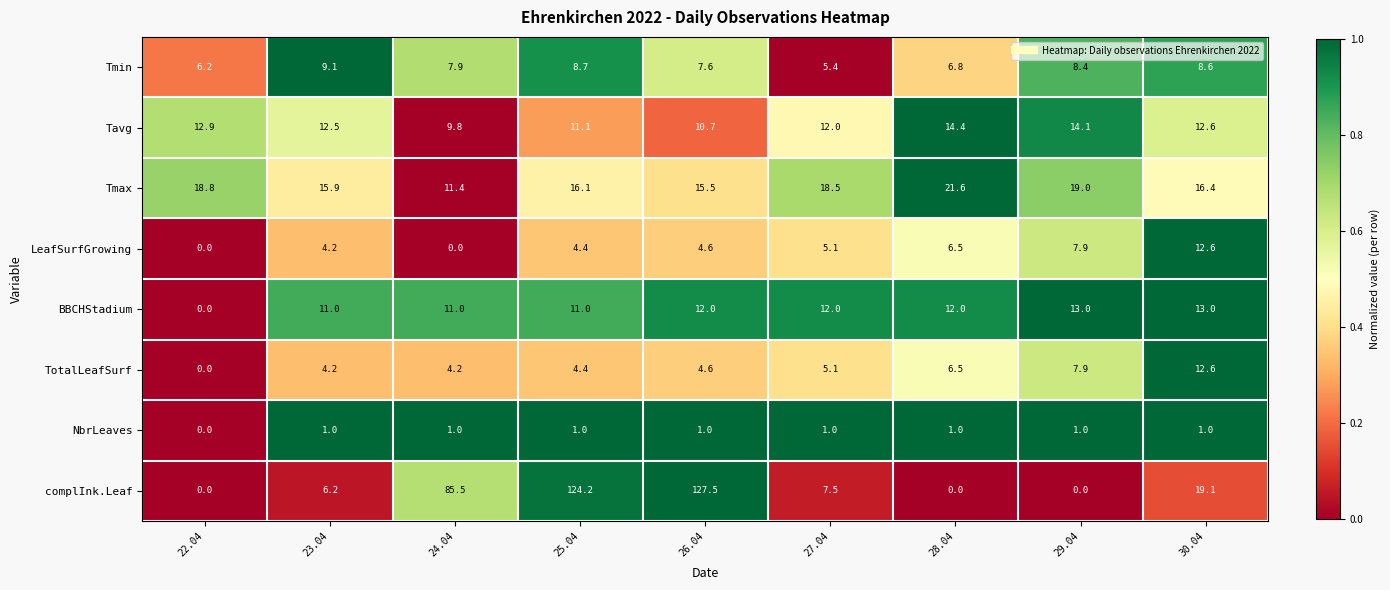

At how many categories does at least one series exceed 0?

9